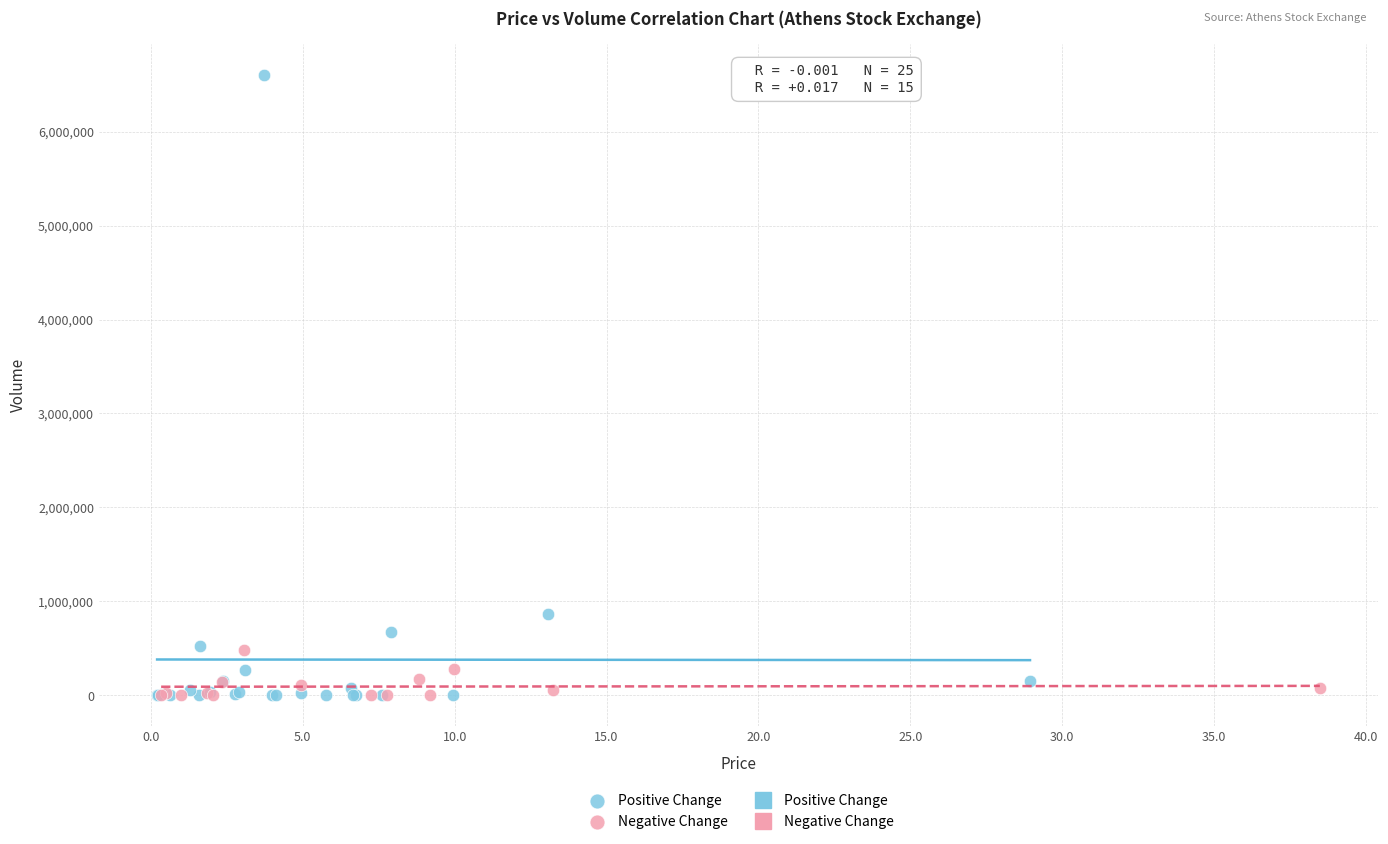

Which series has the widest spread of Y values?

Positive Change